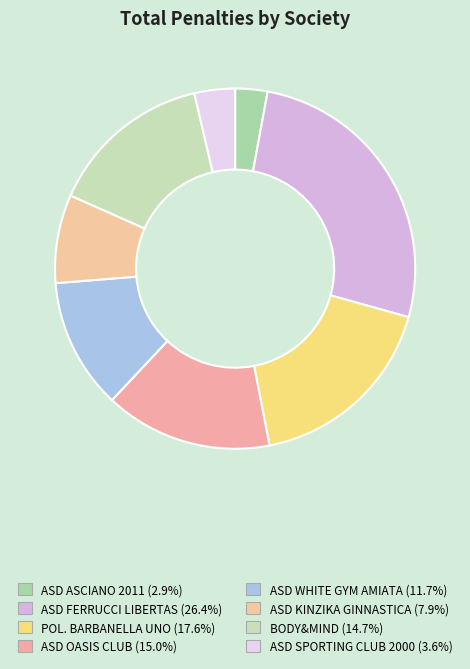

What is the change in value from ASD ASCIANO 2011 to POL. BARBANELLA UNO?

+4.5